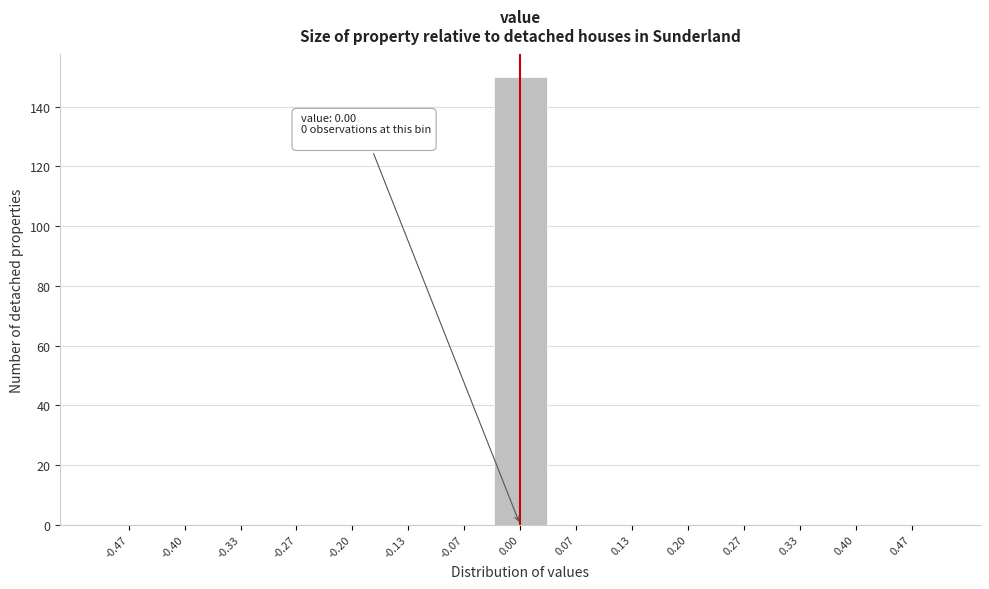

Over which range of the x-axis is the bar tallest?

-0.03 to 0.03